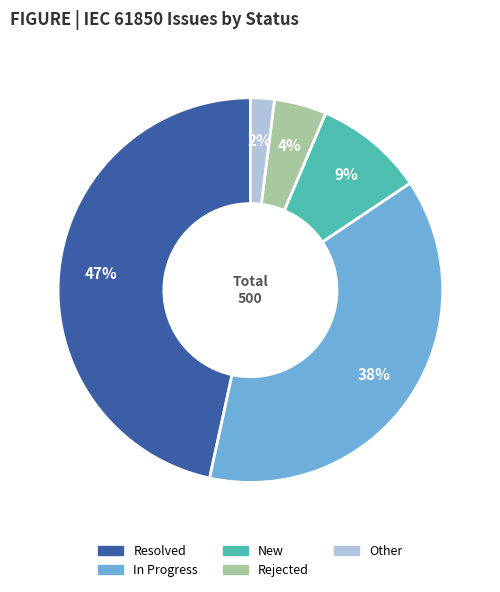

To the nearest percent, what is the difference between the largest and smallest slice percentages?

45%